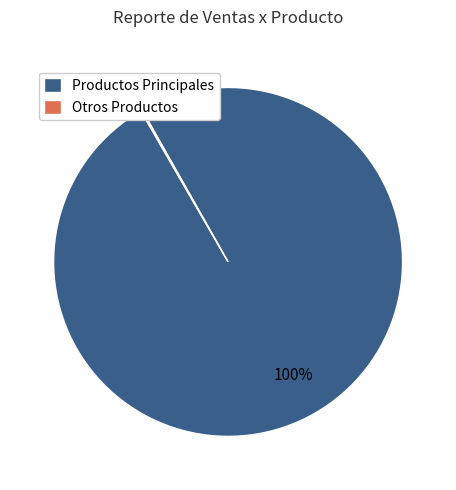

What is the largest slice in the pie chart?

Productos Principales